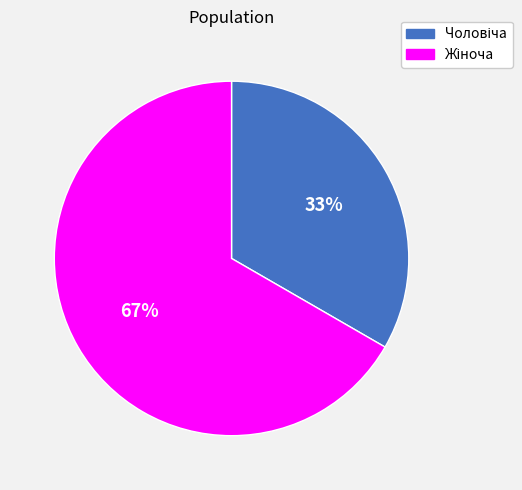

Is there a majority slice in this chart?

Yes